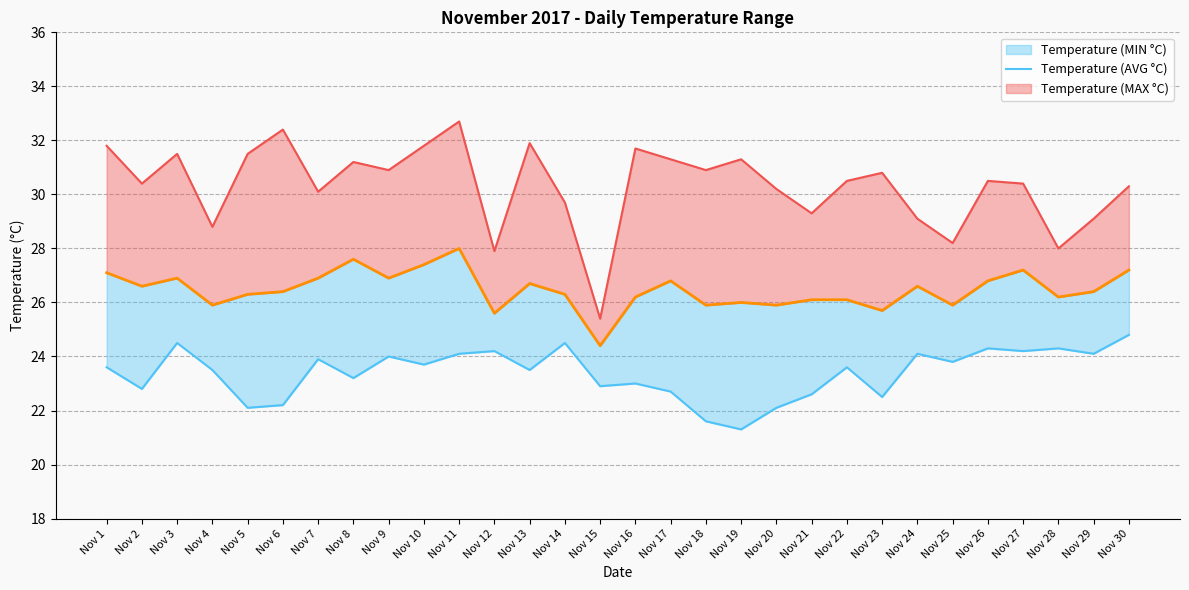

Reading left to right, what are all the values shown in this chart?

Temperature (MIN °C) line: 23.6	22.8	24.5	23.5	22.1	22.2	23.9	23.2	24.0	23.7	24.1	24.2	23.5	24.5	22.9	23.0	22.7	21.6	21.3	22.1	22.6	23.6	22.5	24.1	23.8	24.3	24.2	24.3	24.1	24.8
Temperature (AVG °C): 27.1	26.6	26.9	25.9	26.3	26.4	26.9	27.6	26.9	27.4	28.0	25.6	26.7	26.3	24.4	26.2	26.8	25.9	26.0	25.9	26.1	26.1	25.7	26.6	25.9	26.8	27.2	26.2	26.4	27.2
Temperature (MAX °C) line: 31.8	30.4	31.5	28.8	31.5	32.4	30.1	31.2	30.9	31.8	32.7	27.9	31.9	29.7	25.4	31.7	31.3	30.9	31.3	30.2	29.3	30.5	30.8	29.1	28.2	30.5	30.4	28.0	29.1	30.3